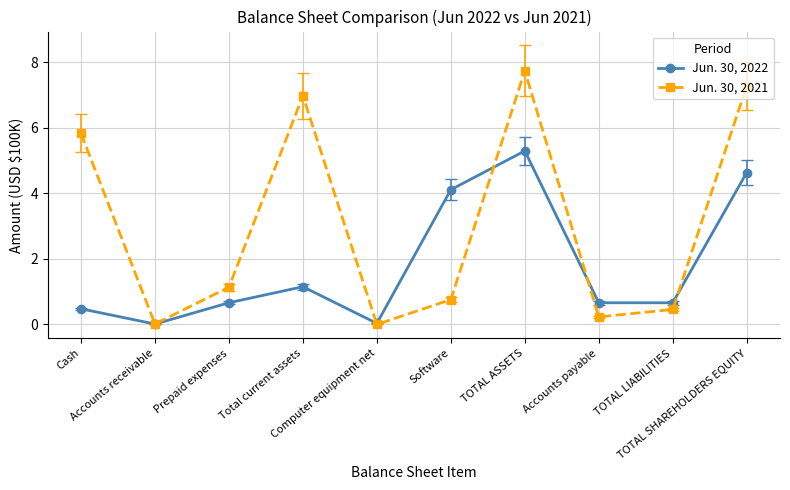

What is the highest value of the Jun. 30, 2022 series?

5.3